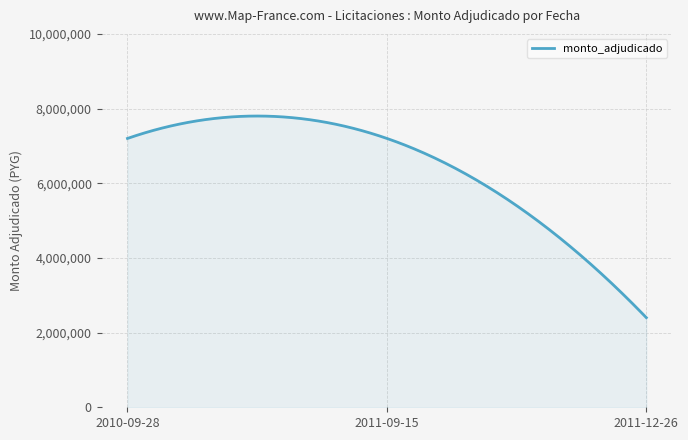

What is the maximum value shown in the chart?

7799993.3